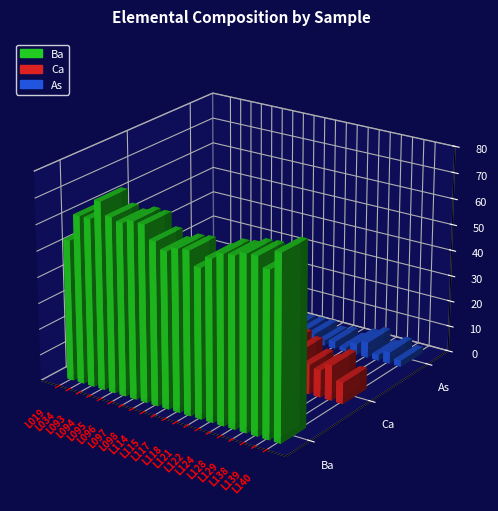

Which series has the largest range (max minus min)?

Ba